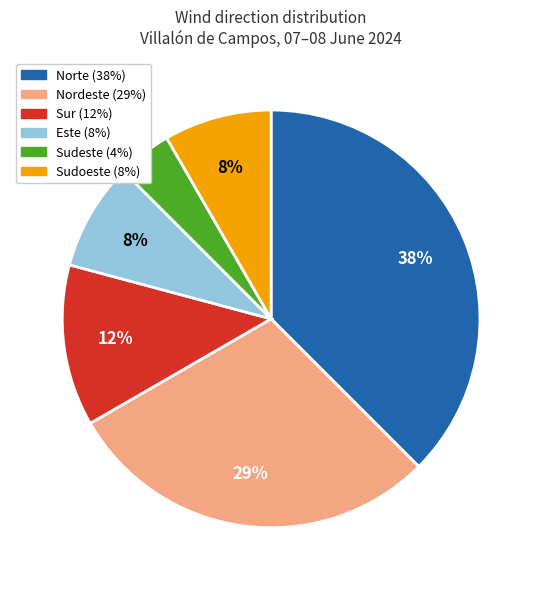

True or false: Nordeste accounts for 39% of the total.

False